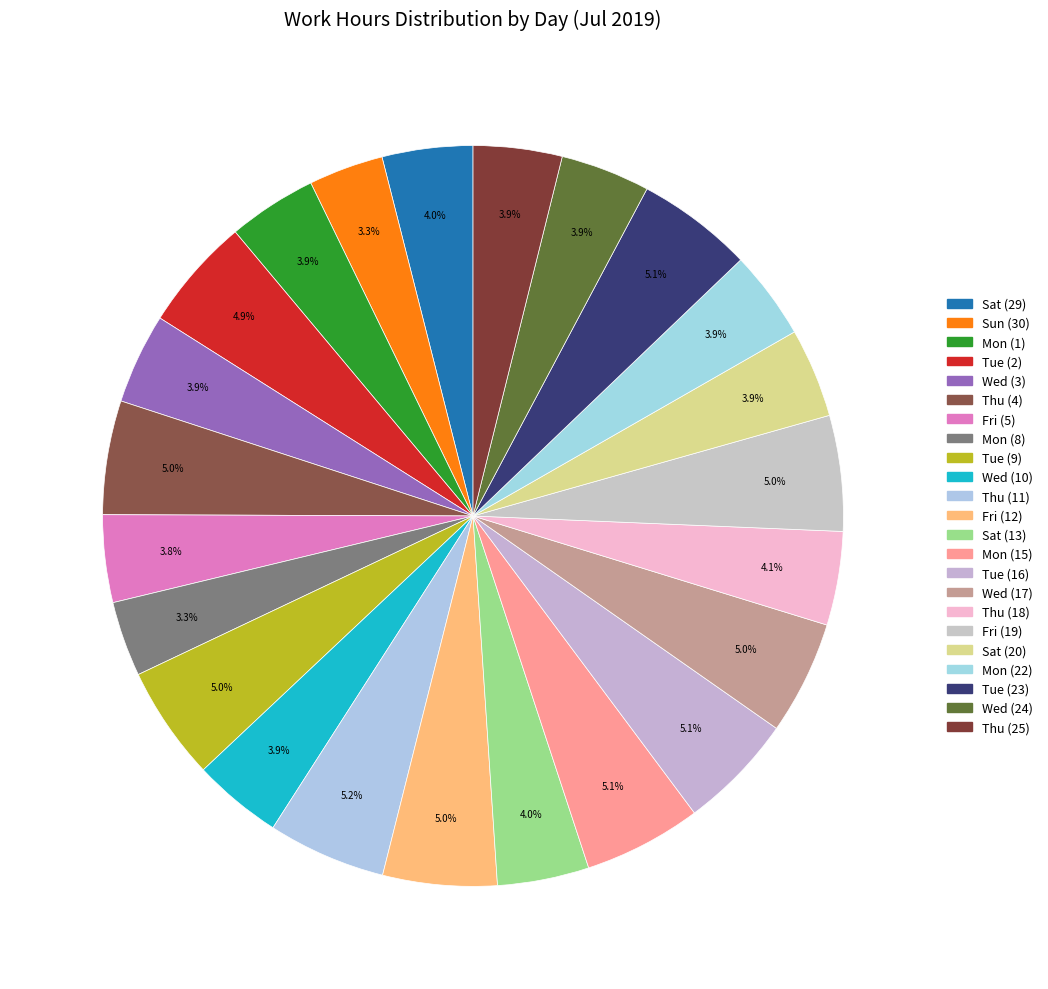

Which category has the biggest portion of the pie?

Thu (11)